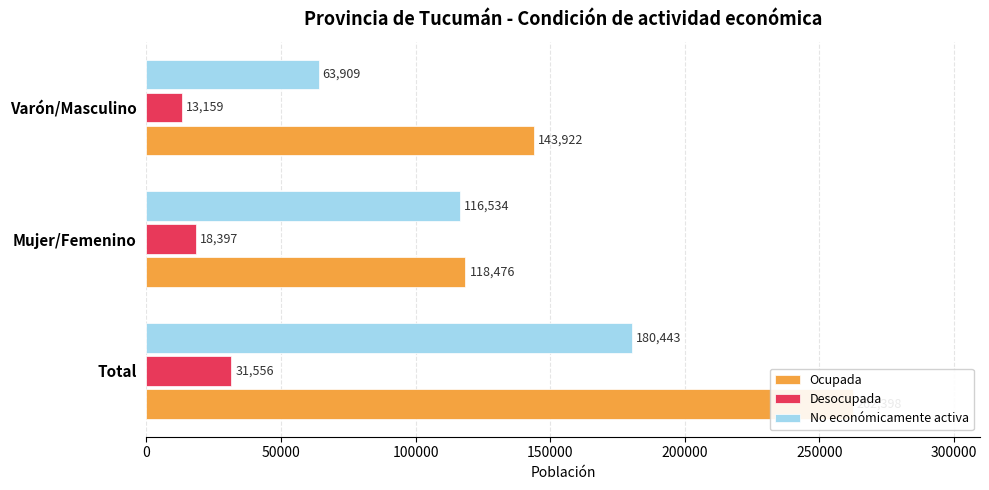

How many groups of bars are there?

3